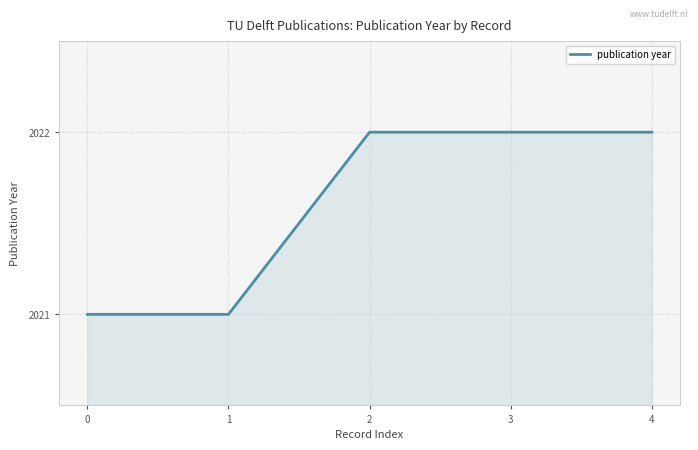

The chart shows a value of 2022 at 4. True or false?

True